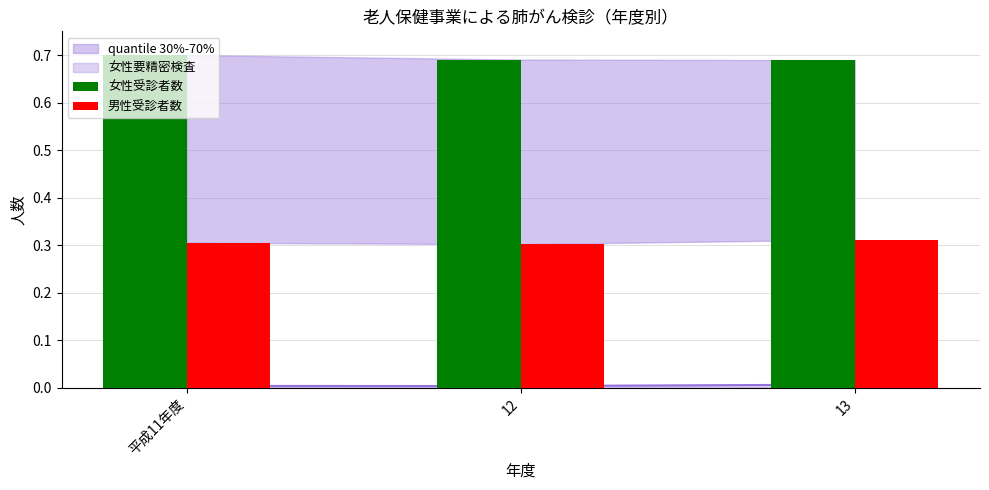

Is it true that 女性受診者数 equals 0.4 at 平成11年度?

False